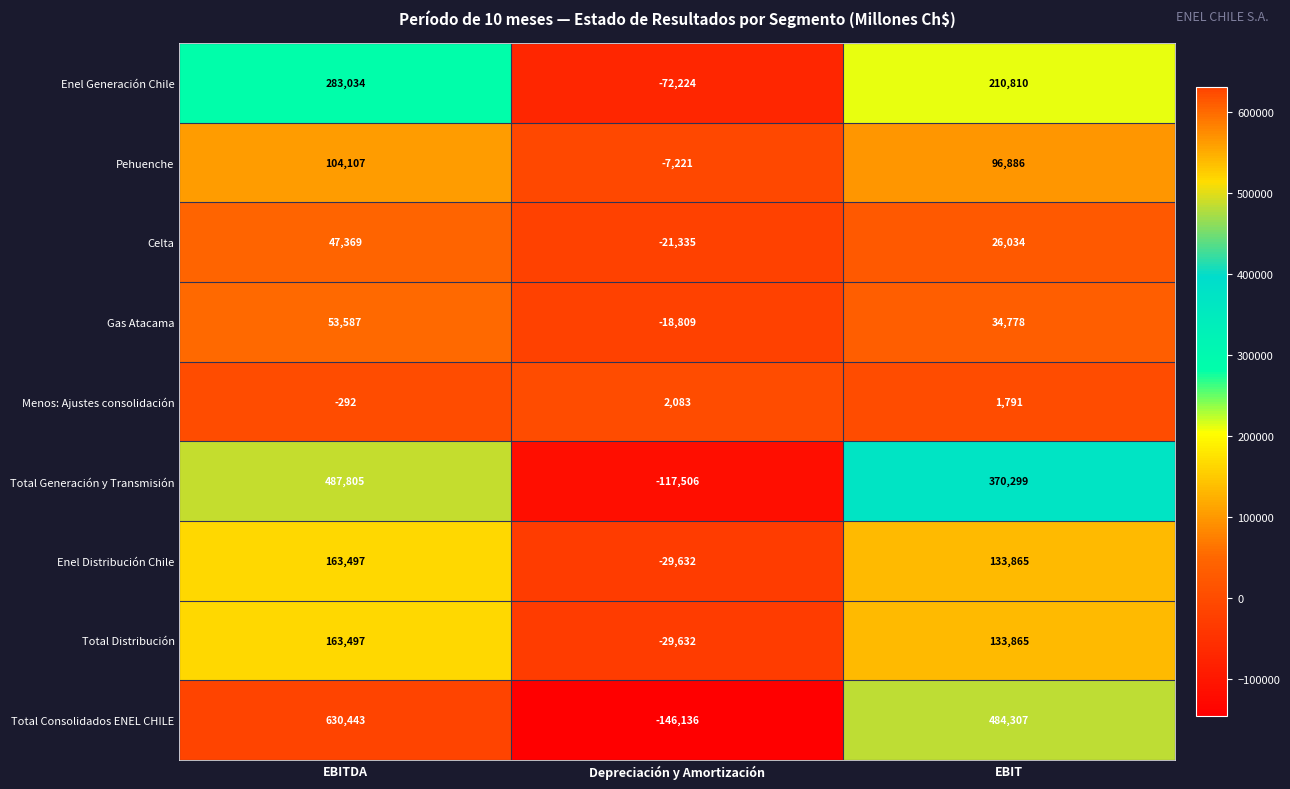

Reading left to right, transcribe all the data shown in this chart.

Enel Generación Chile: 283034	-72224	210810
Pehuenche: 104107	-7221	96886
Celta: 47369	-21335	26034
Gas Atacama: 53587	-18809	34778
Menos: Ajustes consolidación: -292	2083	1791
Total Generación y Transmisión: 487805	-117506	370299
Enel Distribución Chile: 163497	-29632	133865
Total Distribución: 163497	-29632	133865
Total Consolidados ENEL CHILE: 630443	-146136	484307